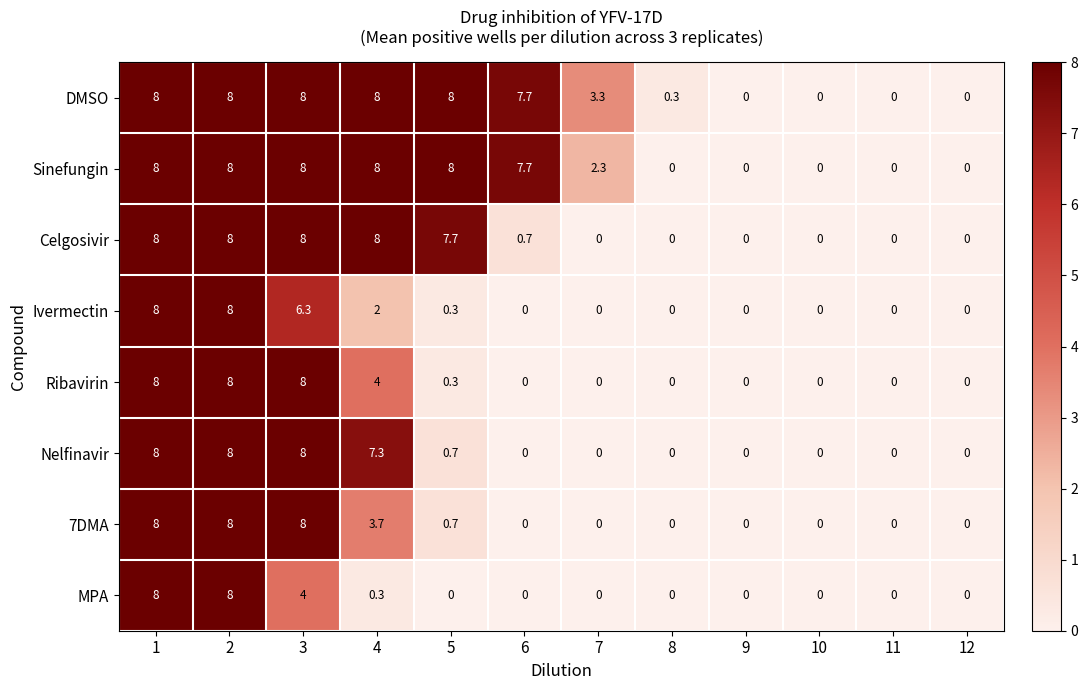

Is the value of 7DMA at 5 greater than the value of Ivermectin at 2?

No